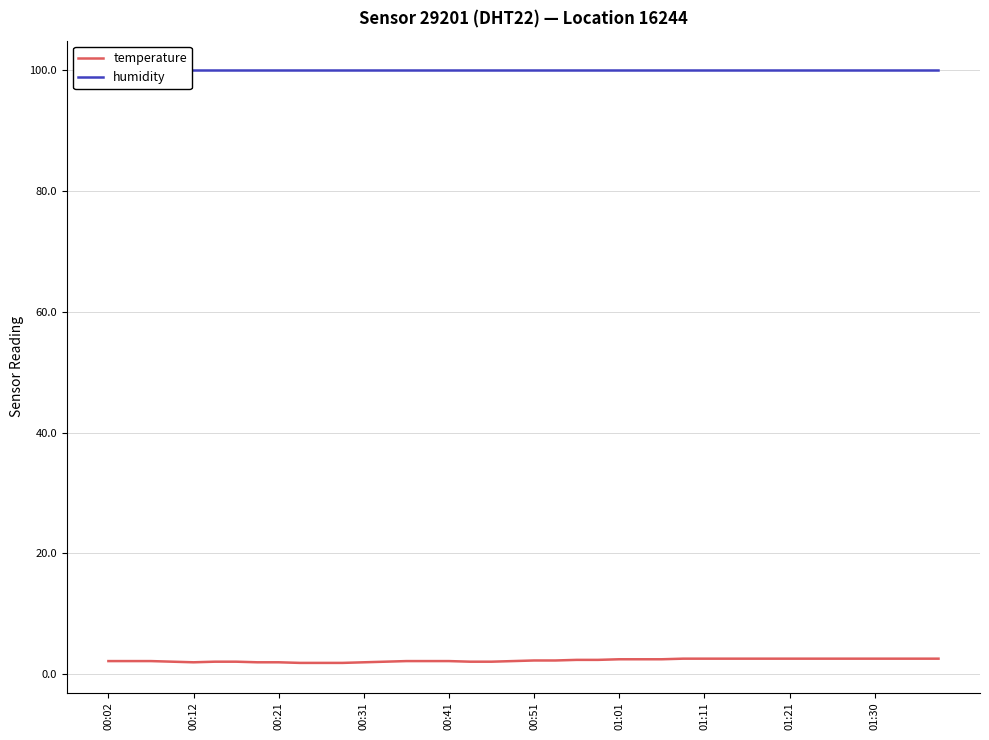

What is the average value of the temperature series?

2.3